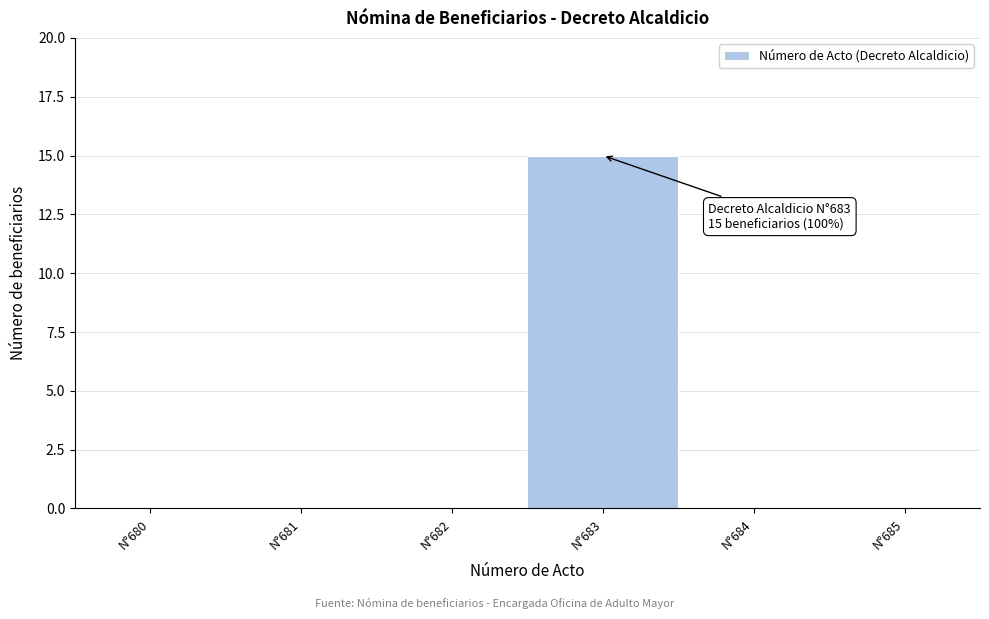

Reading left to right, what are all the values shown in this chart?

N°680=0	N°681=0	N°682=0	N°683=15	N°684=0	N°685=0